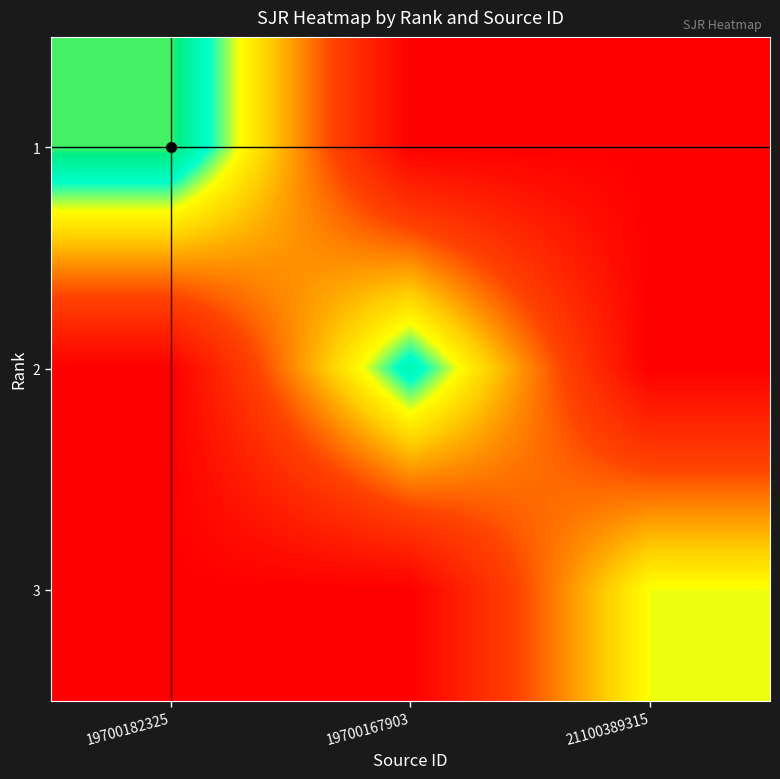

Which has a higher value, 19700182325 or 19700167903?

19700182325